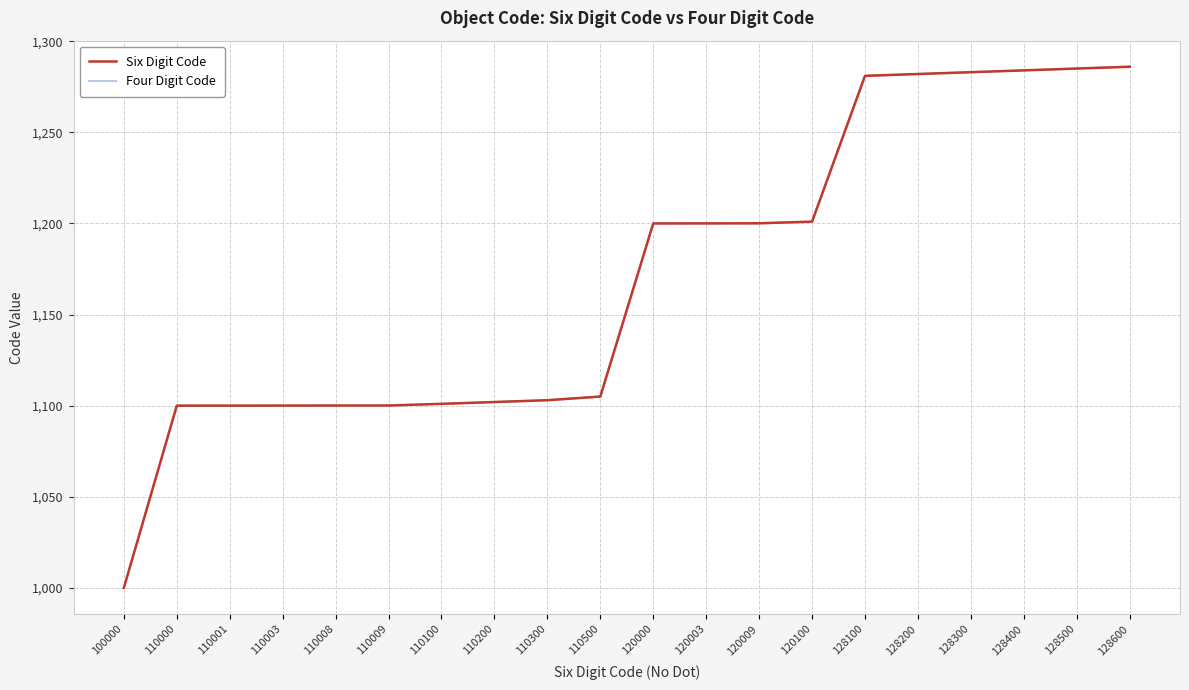

What is the total value across all series at 120100?

2402.0